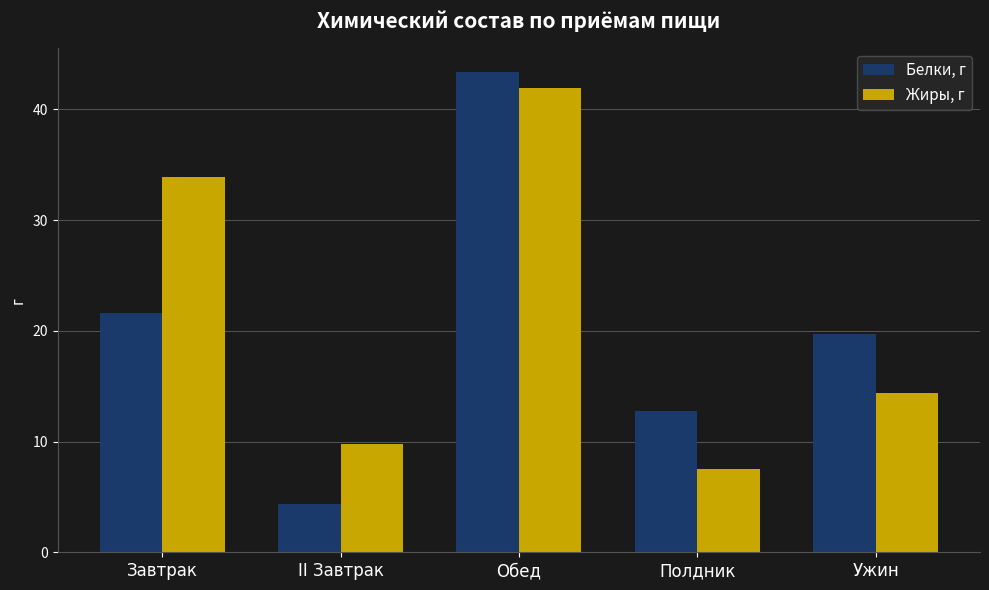

Which category has the lowest value in the Белки, г series?

II Завтрак